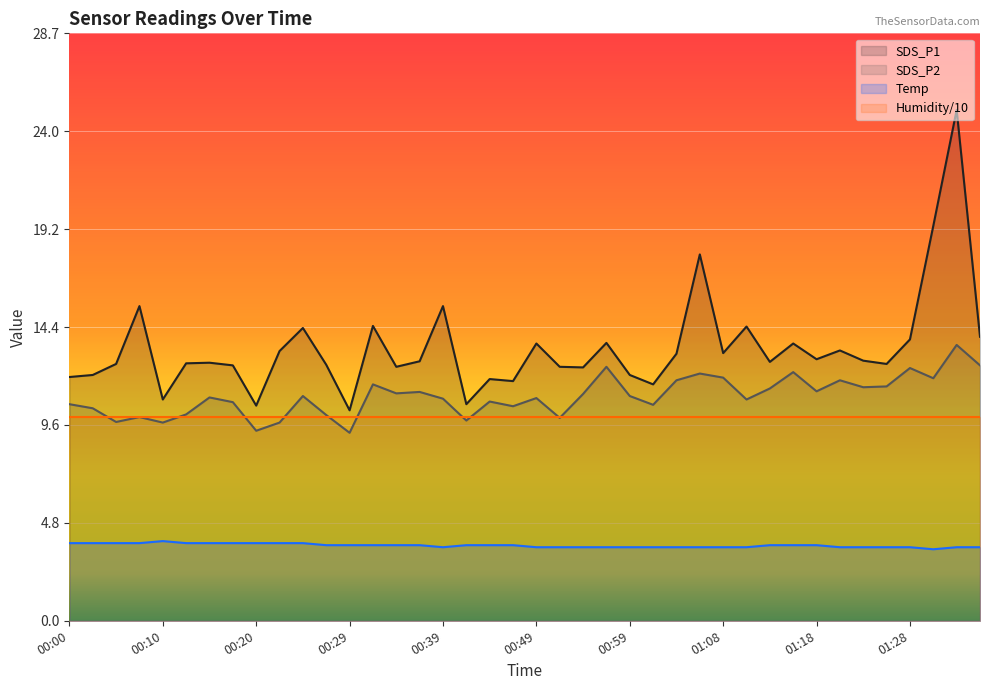

Which category has the lowest value across all series?

01:31